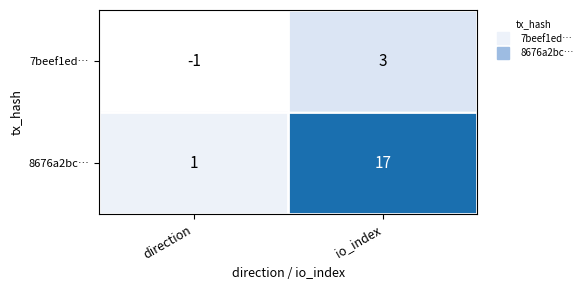

Where is 7beef1ed… nearest to the value 1?

direction